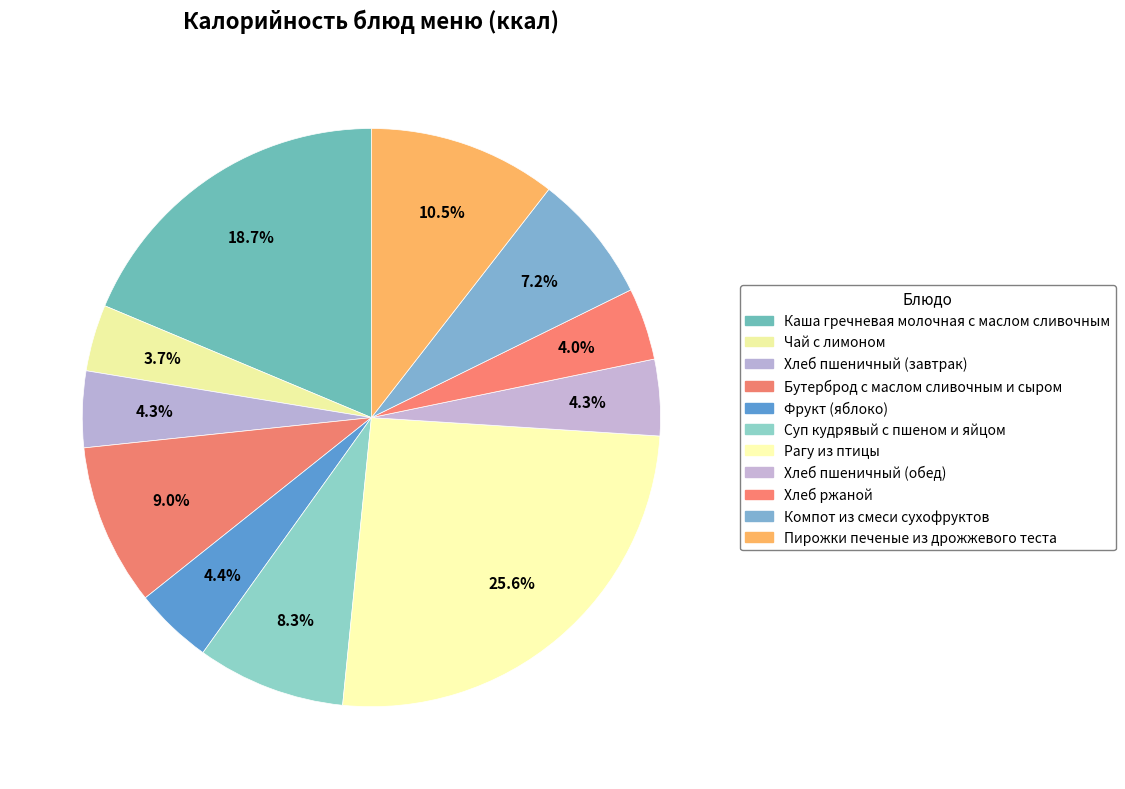

Does Бутерброд с маслом сливочным и сыром account for over 50% of the chart?

No